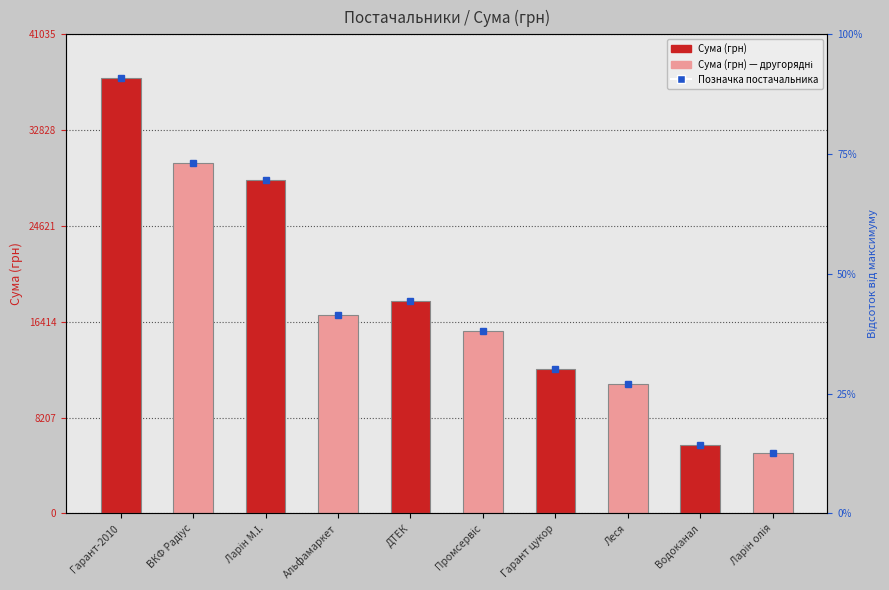

List the labels in order of value, smallest first.

Ларін олія, Водоканал, Леся, Гарант цукор, Промсервіс, Альфамаркет, ДТЕК, Ларін М.І., ВКФ Радіус, Гарант-2010